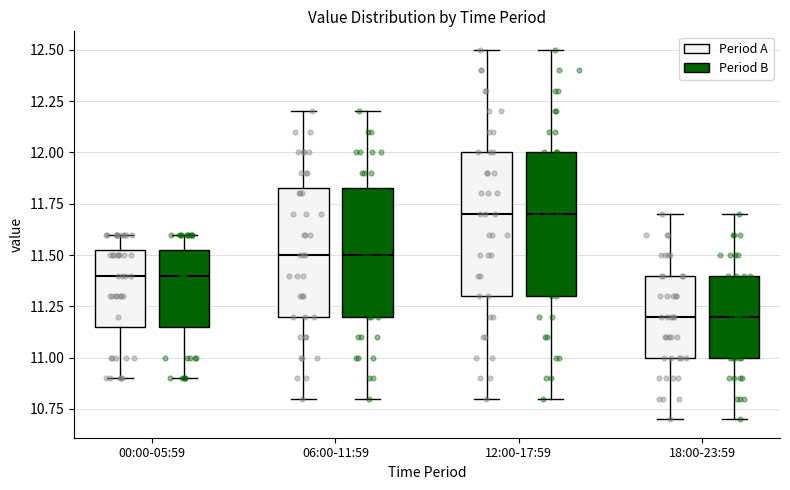

Where is the upper edge of the box for 18:00-23:59 (Period A) on the y-axis? The values are not printed on the chart, so give them approximately, as read against the axis.

11.40